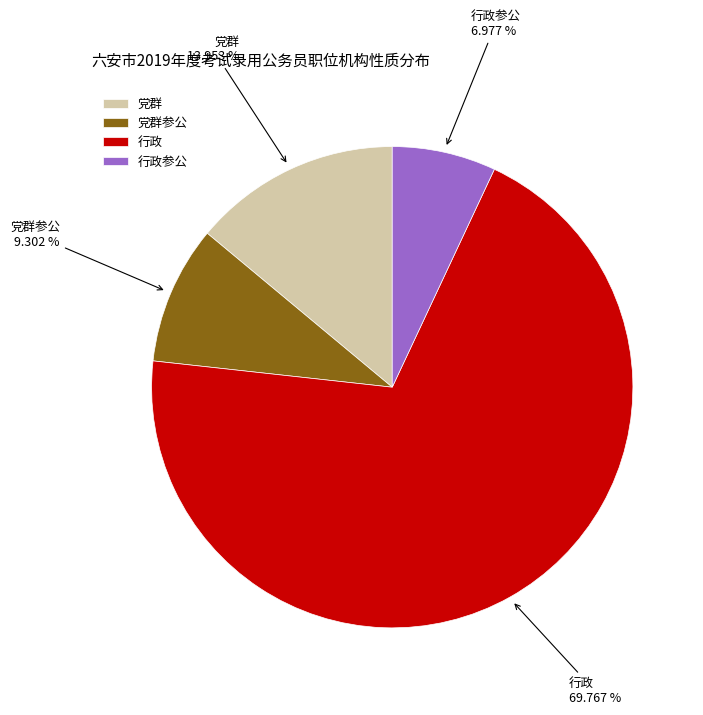

Does any single category account for the majority?

Yes